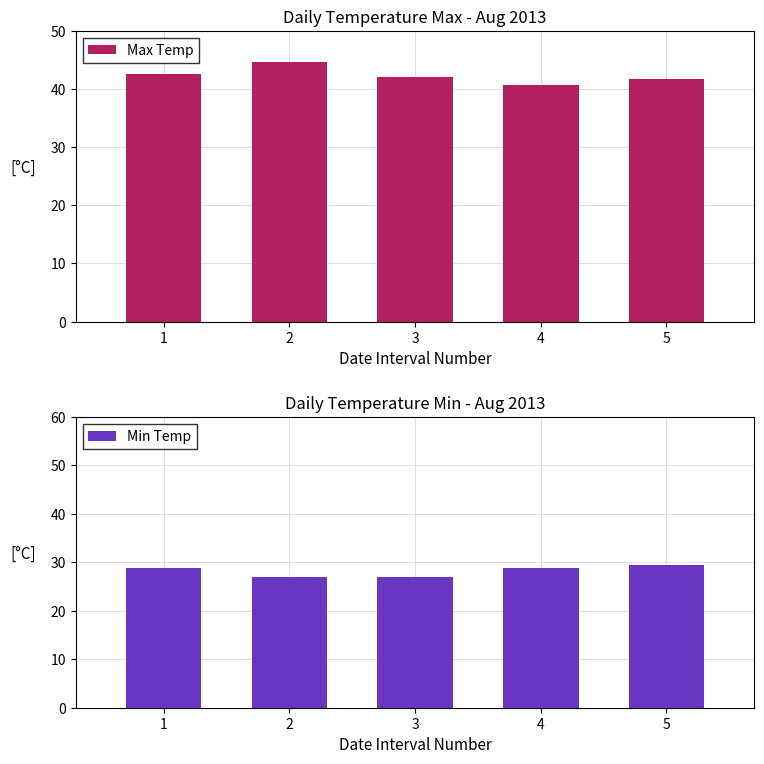

At which label does Max Temp reach its minimum?

4